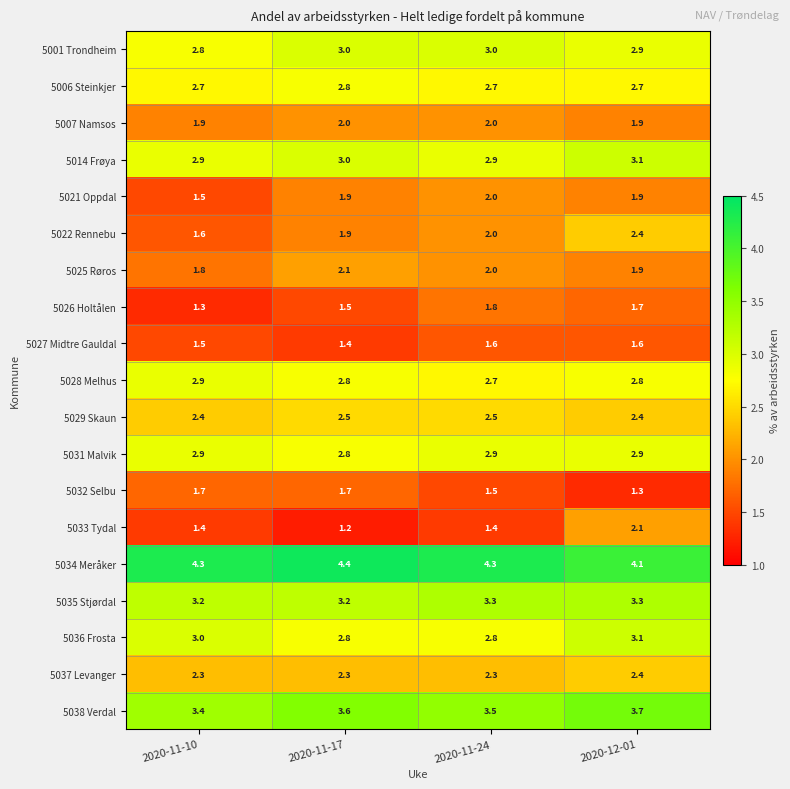

Is it true that 5022 Rennebu equals 3.1 at 2020-11-24?

False